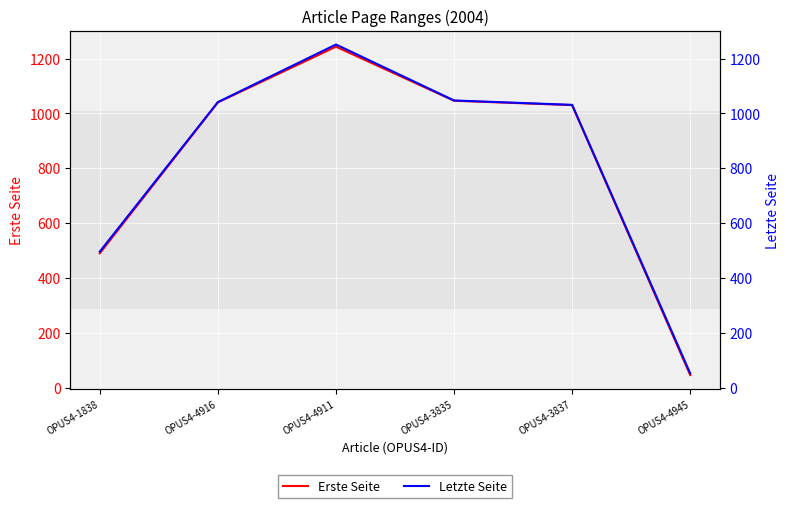

What is the difference between the highest and lowest values at OPUS4-3835?

1